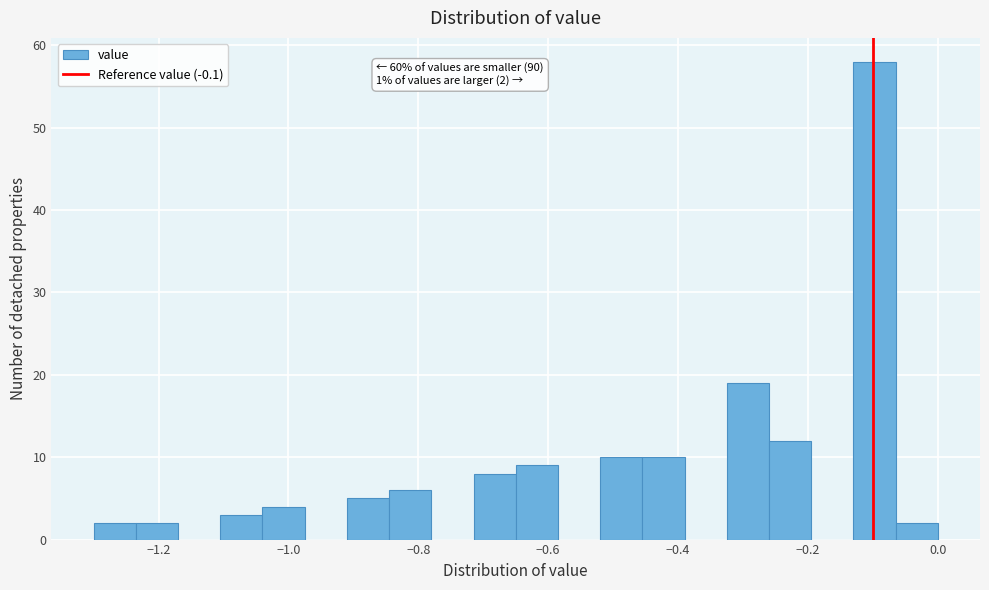

Around what value on the x-axis is the tallest bar? Give the approximate position of its centre, as read against the axis.

-0.10